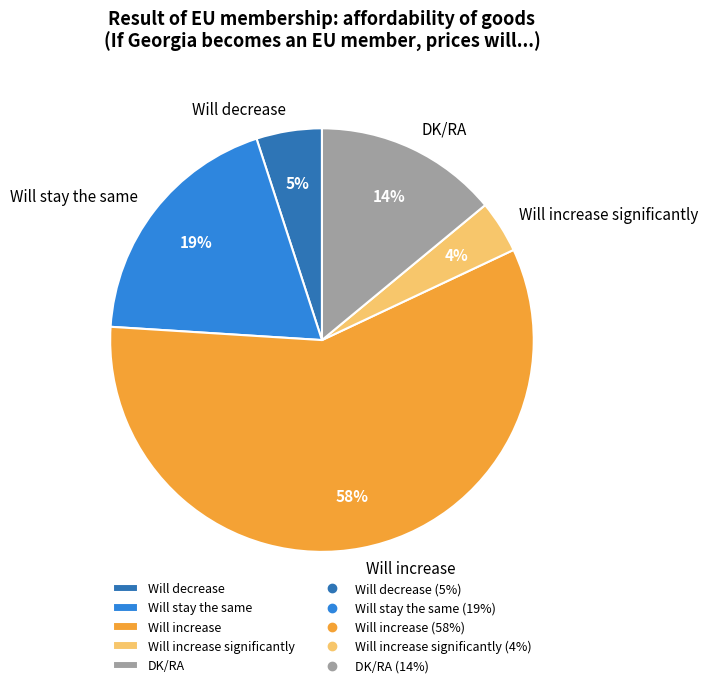

Which has a higher value, Will increase significantly or DK/RA?

DK/RA